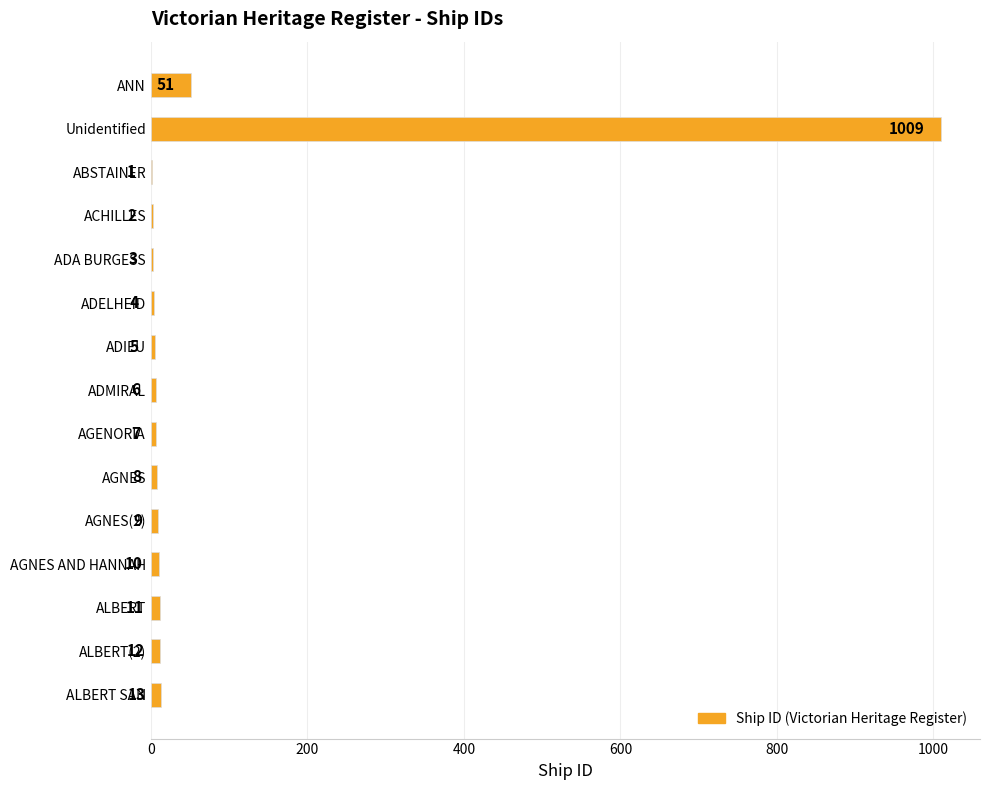

What is the sum of all values?

1151